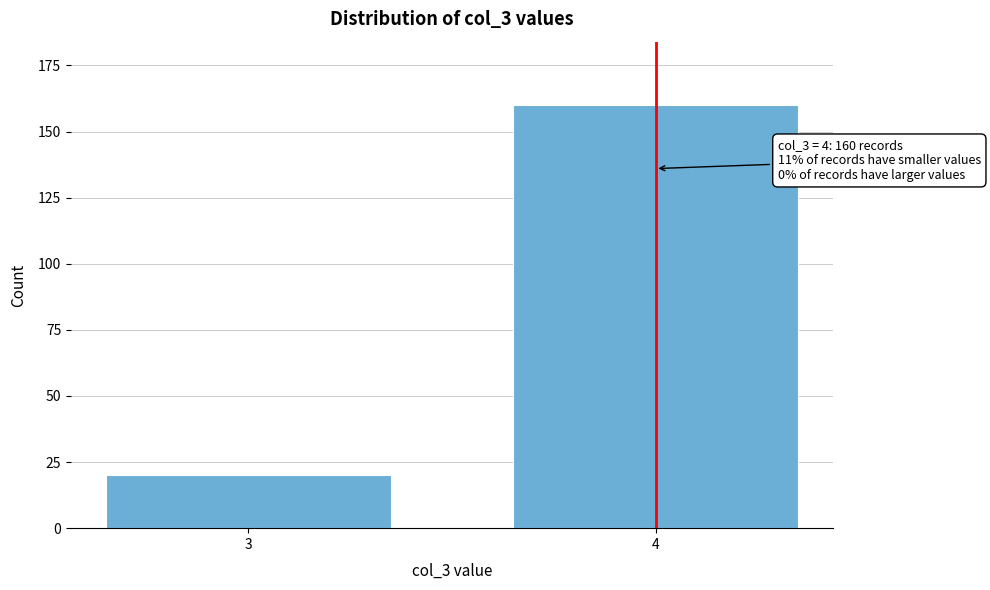

Reading left to right, list all the values displayed in this chart.

3=20	4=160